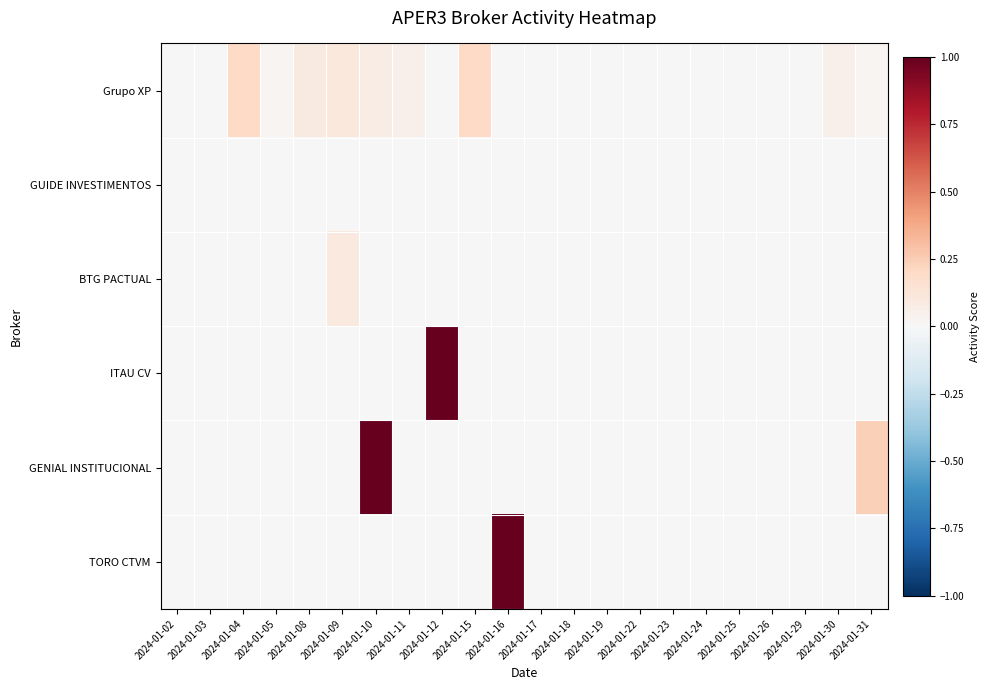

At which category does the chart reach its peak across all series?

2024-01-12